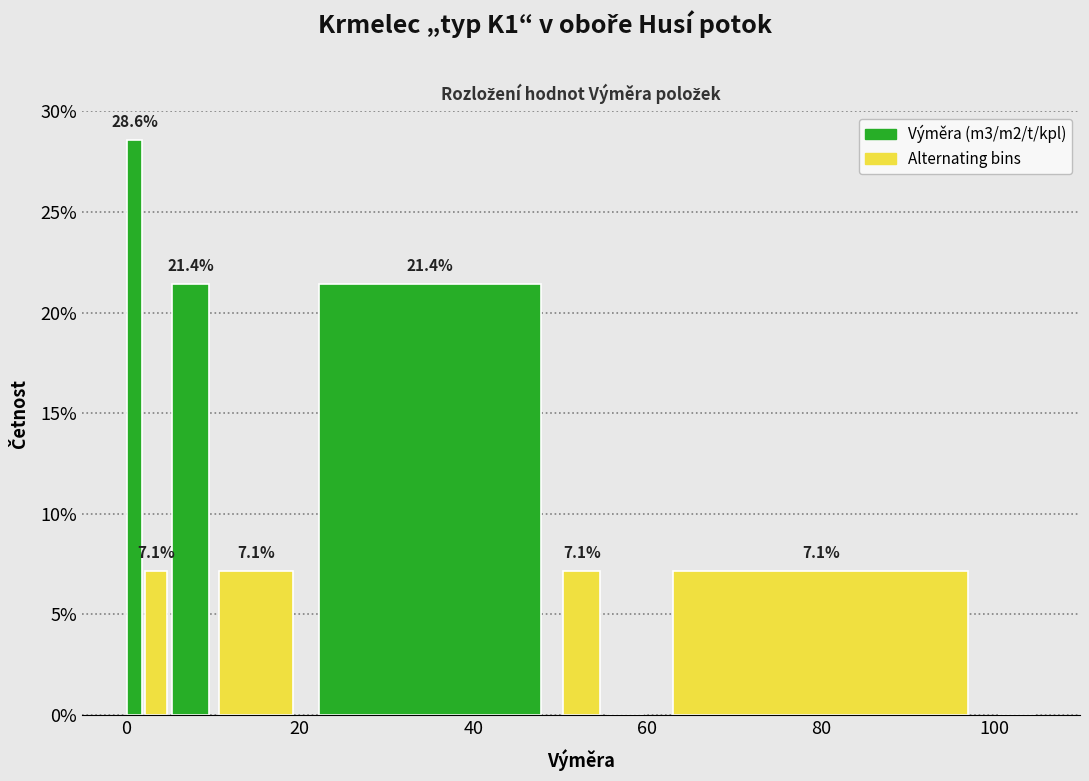

Around what value on the x-axis is the tallest bar? Give the approximate position of its centre, as read against the axis.

2